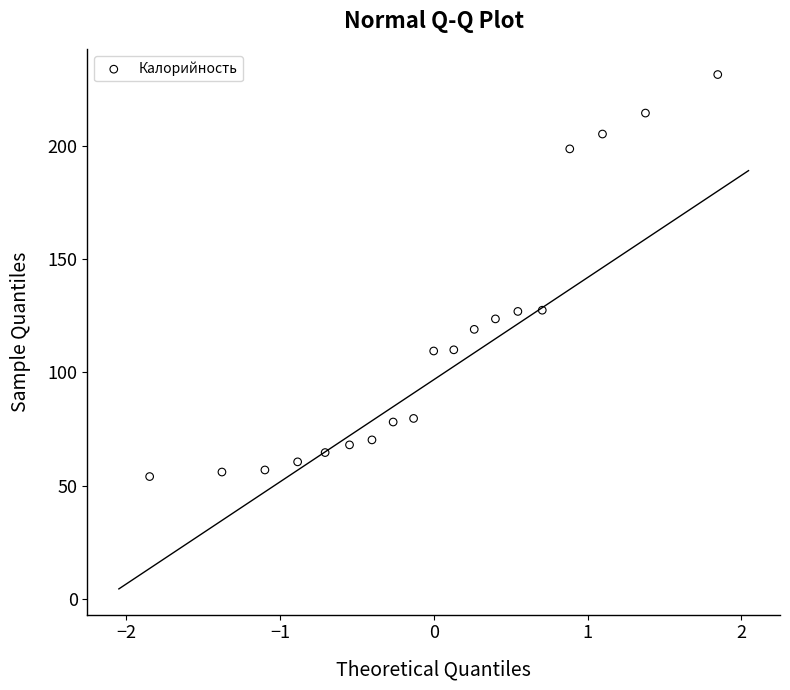

What is the range of X values (max minus min)?

3.7